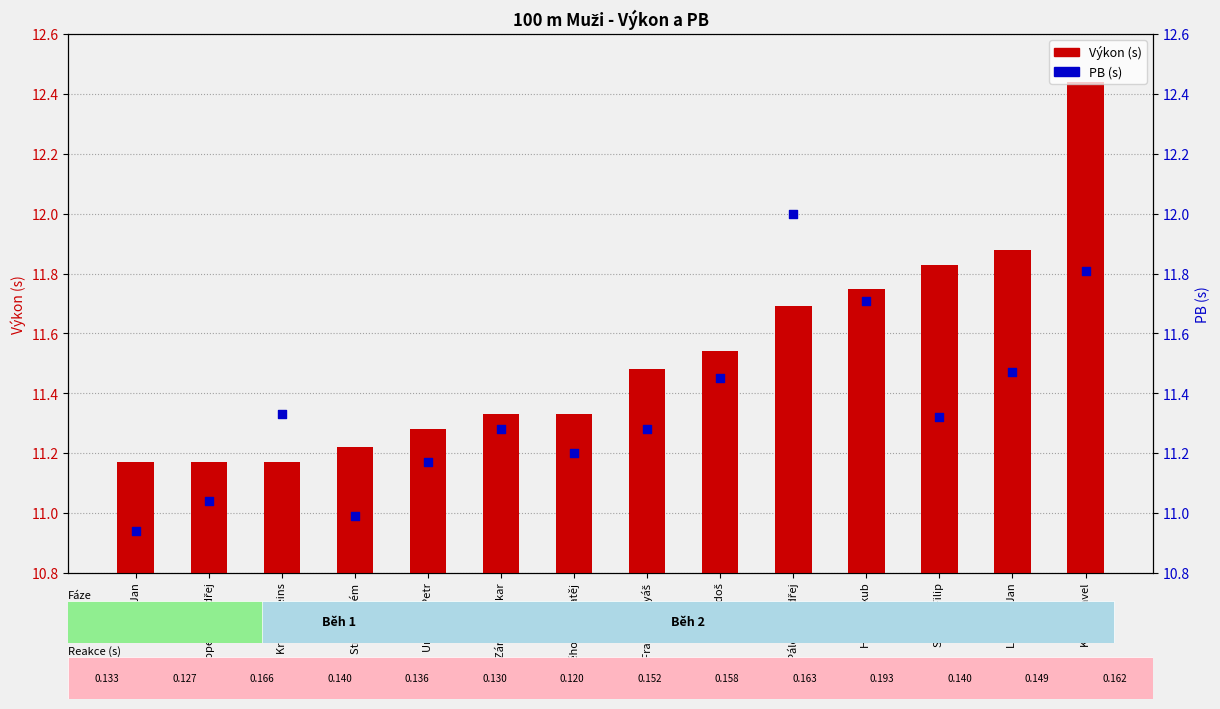

Which series contains the lowest Y value?

PB (s)